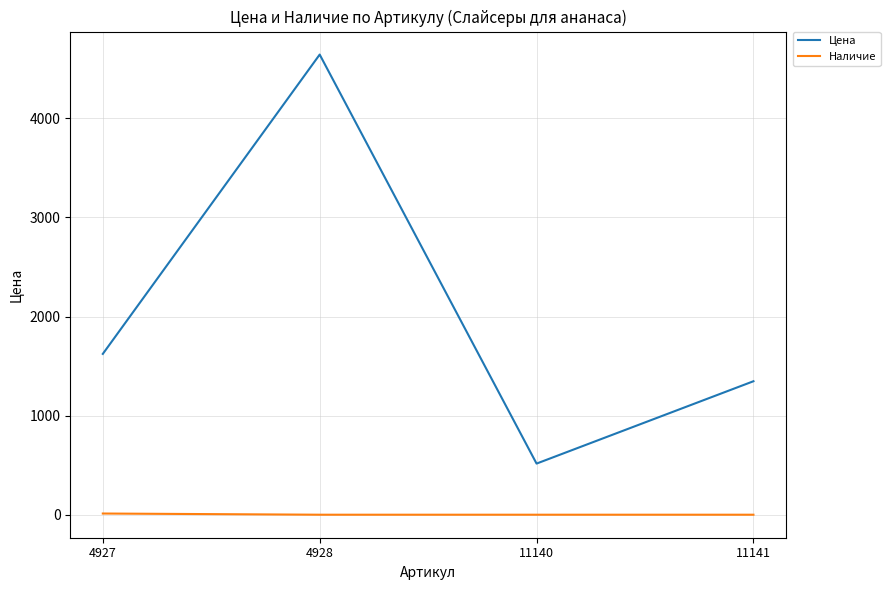

True or false: Наличие and Цена cross at least once.

False